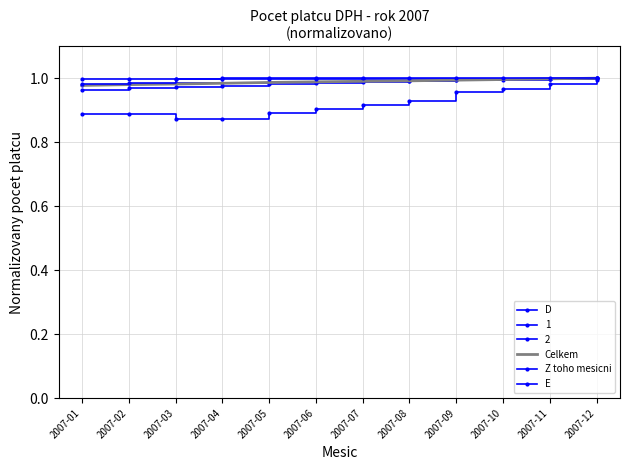

Is the value of Z toho mesicni at 2007-09 greater than the value of Celkem at 2007-05?

Yes